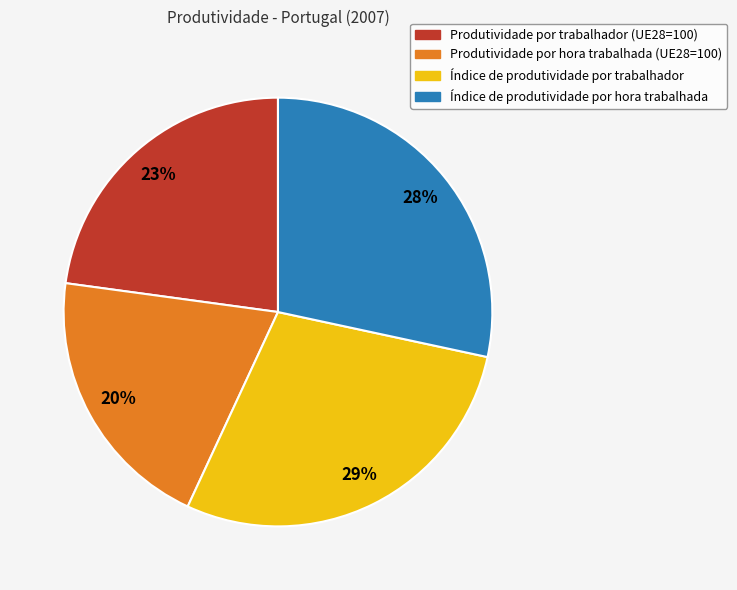

Is there any slice that represents more than half of the pie?

No